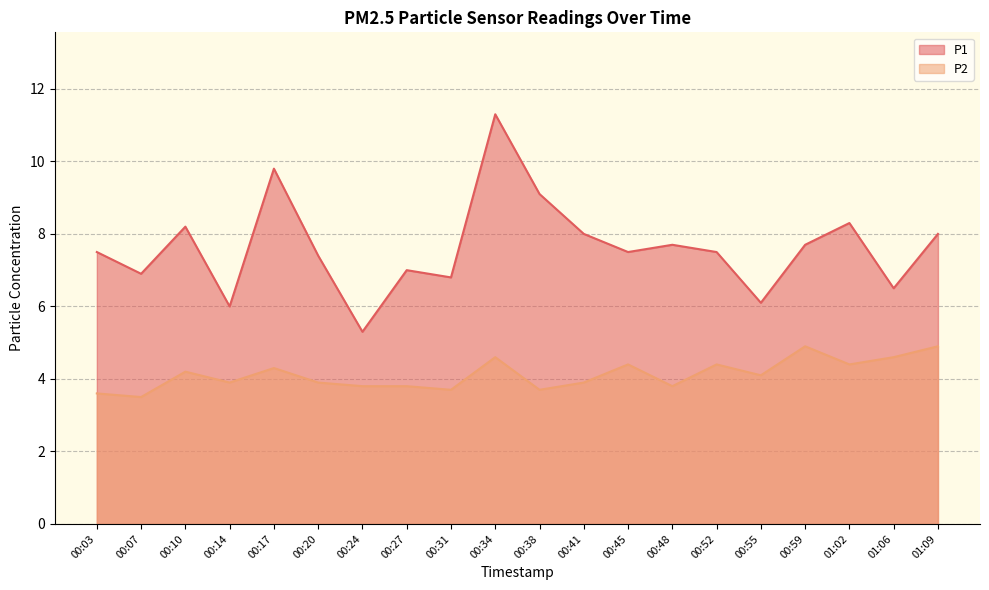

True or false: P1 and P2 intersect in this chart.

False